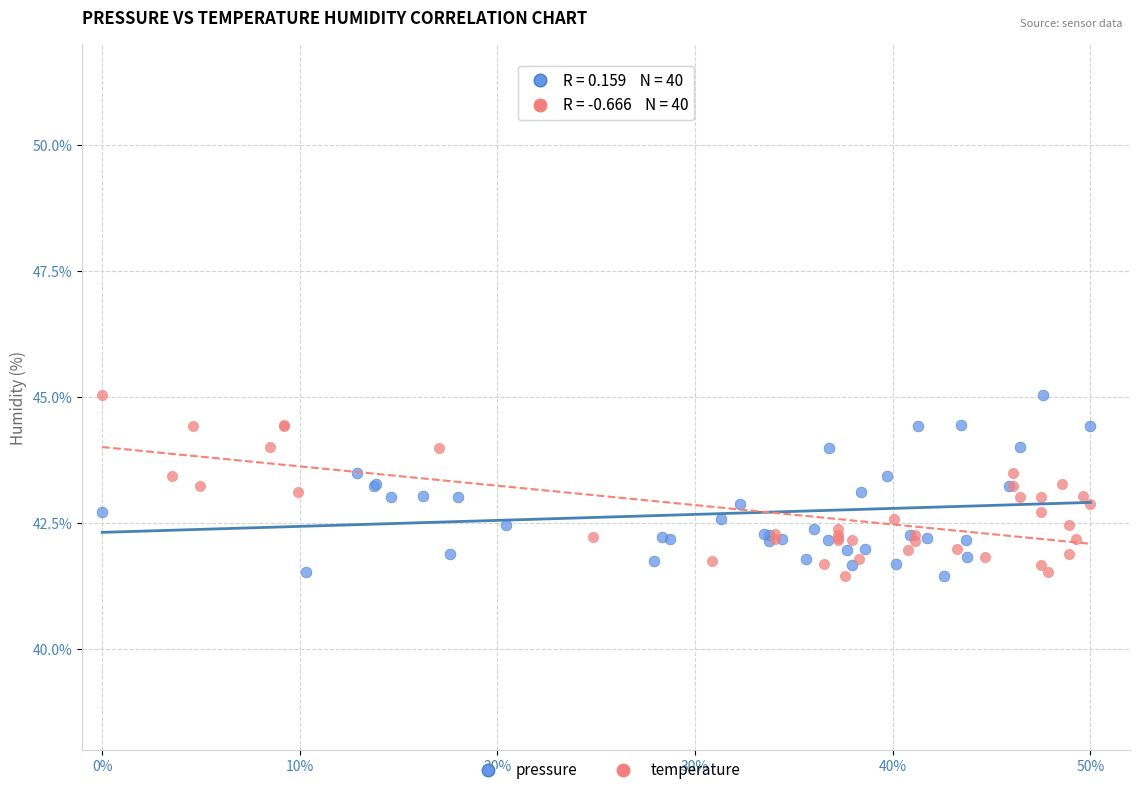

What are all the series names shown in the legend?

pressure, temperature